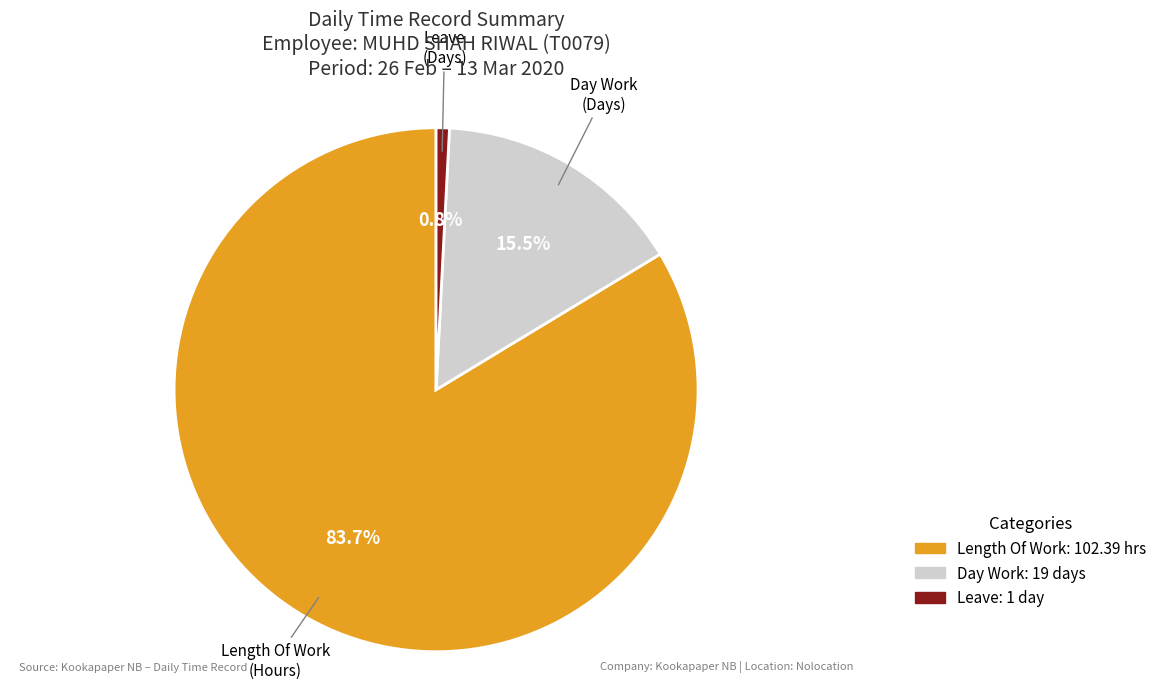

Is there any slice that represents more than half of the pie?

Yes